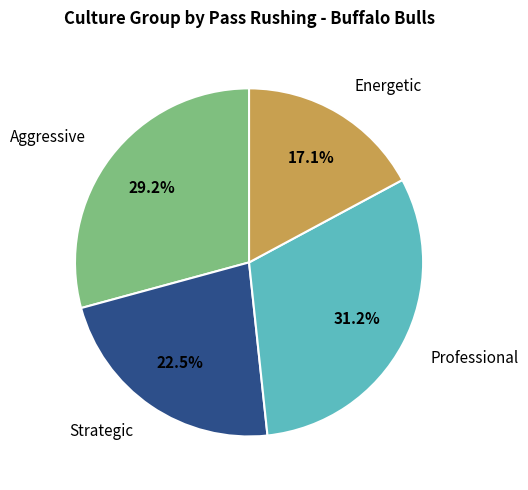

Is there a majority slice in this chart?

No